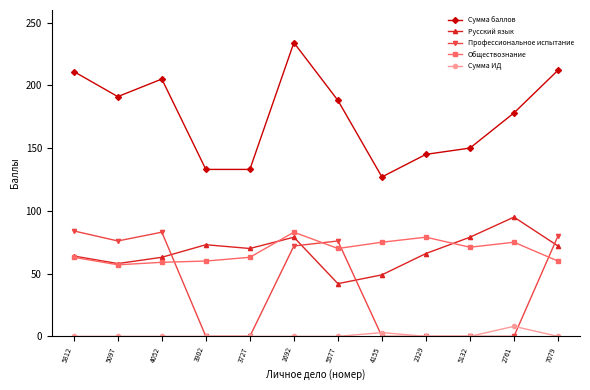

What is the greatest value displayed?

234